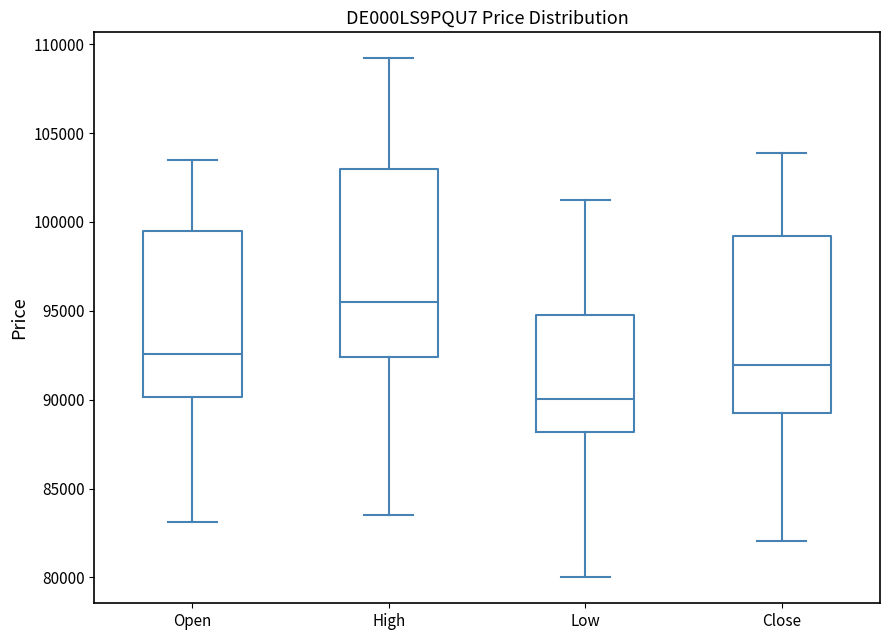

Reading left to right, read every box against the y-axis: the position of its median line, the range the box covers, and the ends of its whiskers. The values are not printed on the chart, so give them approximately, as read against the axis.

Open: median 92500, box 90000 to 99500, whiskers 83000 to 103500
High: median 95500, box 92500 to 103000, whiskers 83500 to 109000
Low: median 90000, box 88000 to 95000, whiskers 80000 to 101000
Close: median 92000, box 89000 to 99000, whiskers 82000 to 104000